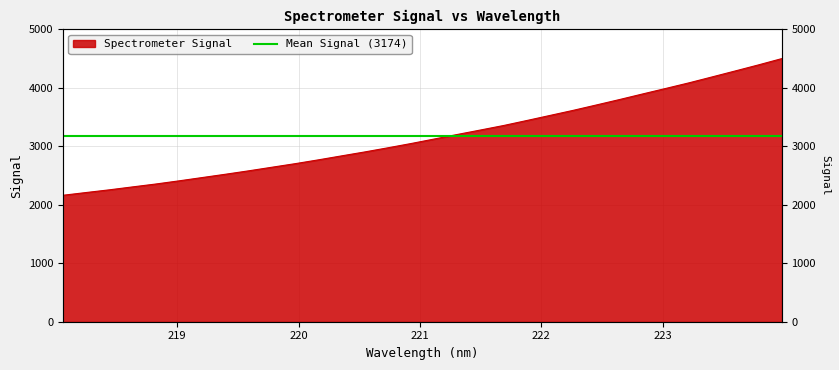

Which has a higher value, 221.3083 or 219.3979?

221.3083